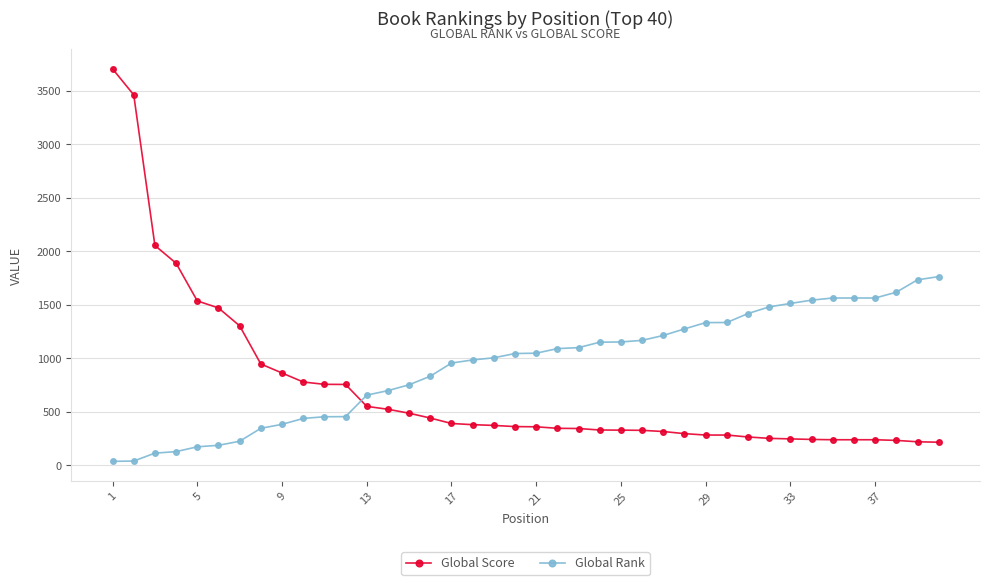

True or false: Global Rank and Global Score intersect in this chart.

True